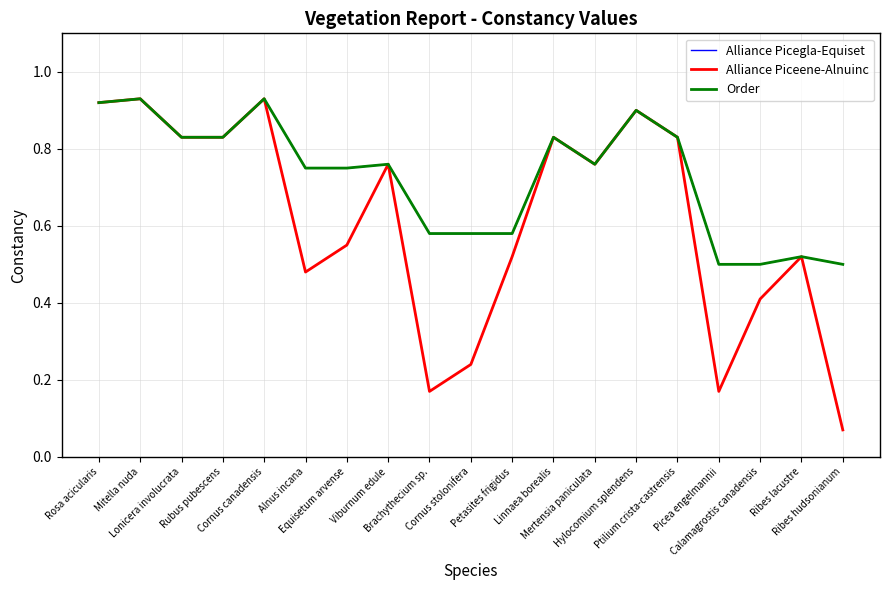

Does the chart have visible grid lines?

Yes